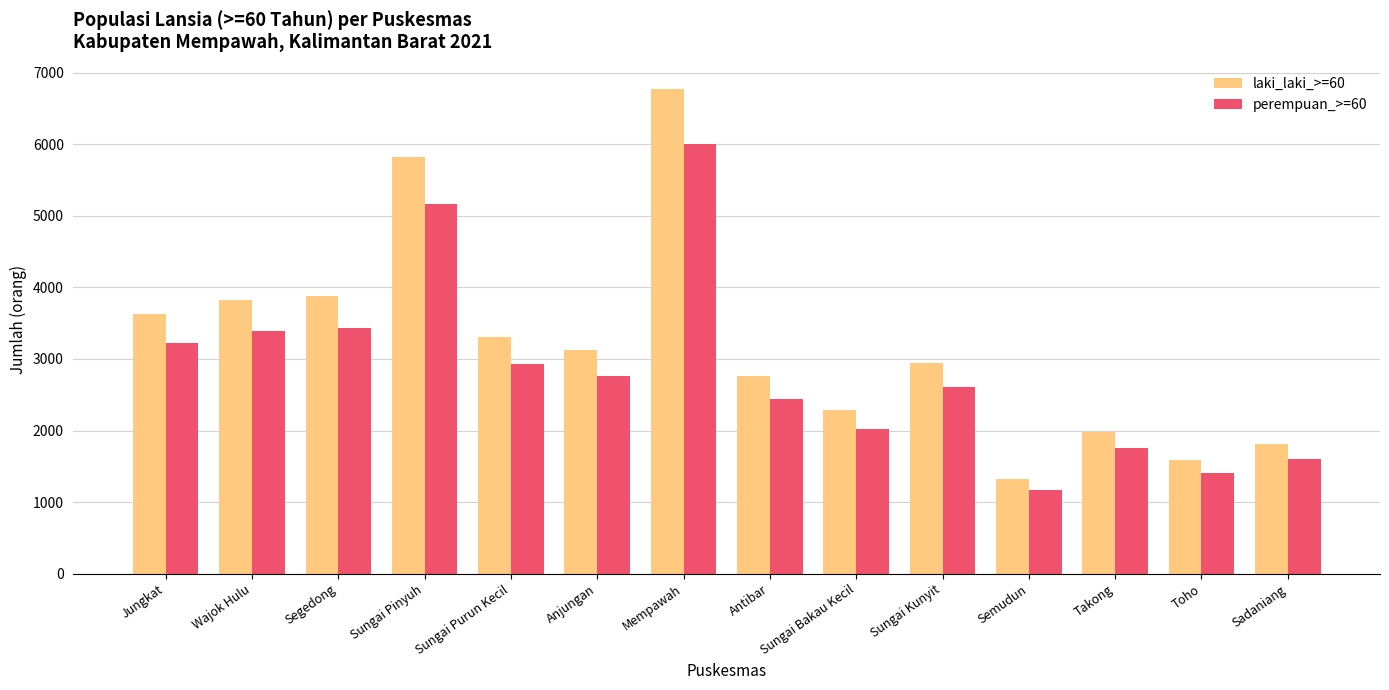

What is the difference between the perempuan_>=60 values at Segedong and Jungkat?

221.4